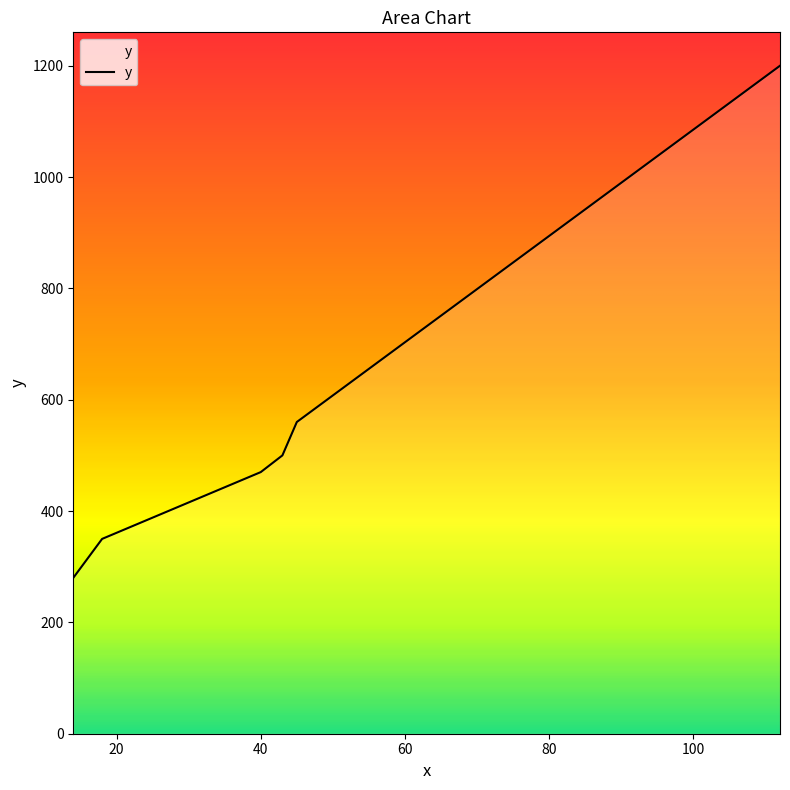

What is the maximum value shown in the chart?

1200